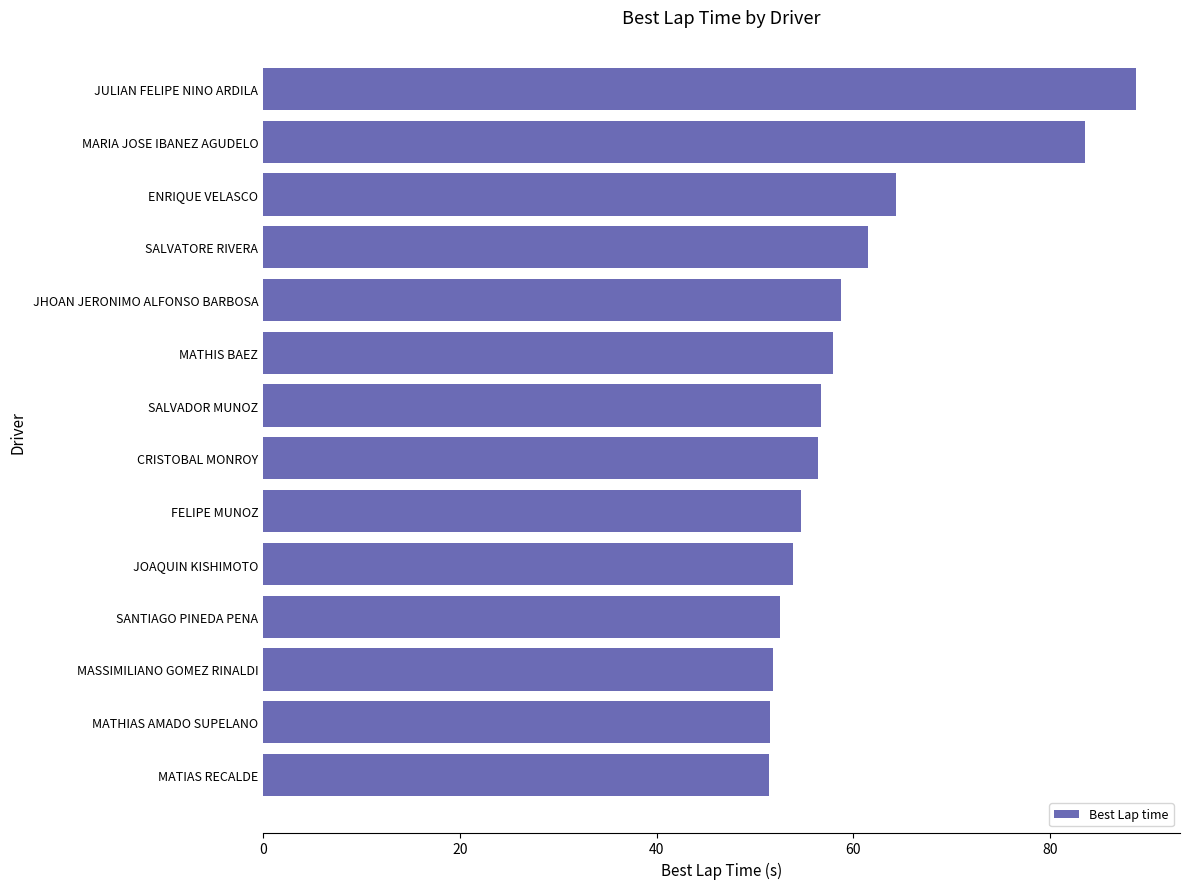

Where is the data nearest to the value 70?

ENRIQUE VELASCO